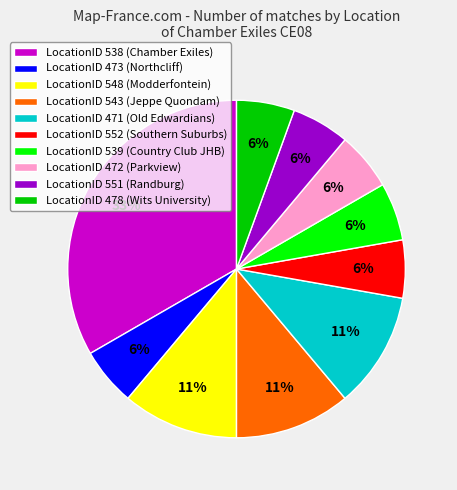

Does any single category account for the majority?

No